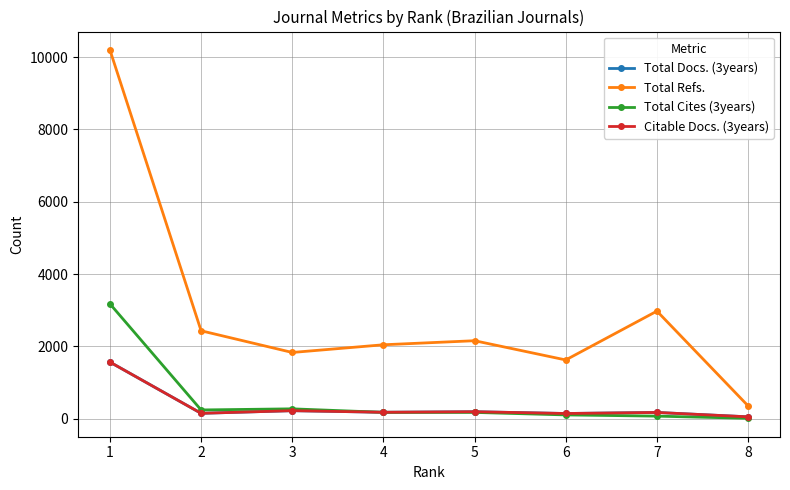

Reading left to right, extract all data points from this chart.

Total Docs. (3years): 1=1566	2=149	3=222	4=178	5=193	6=144	7=173	8=52
Total Refs.: 1=10199	2=2432	3=1832	4=2045	5=2157	6=1625	7=2976	8=355
Total Cites (3years): 1=3177	2=242	3=273	4=176	5=174	6=105	7=71	8=11
Citable Docs. (3years): 1=1566	2=149	3=222	4=178	5=193	6=144	7=173	8=52